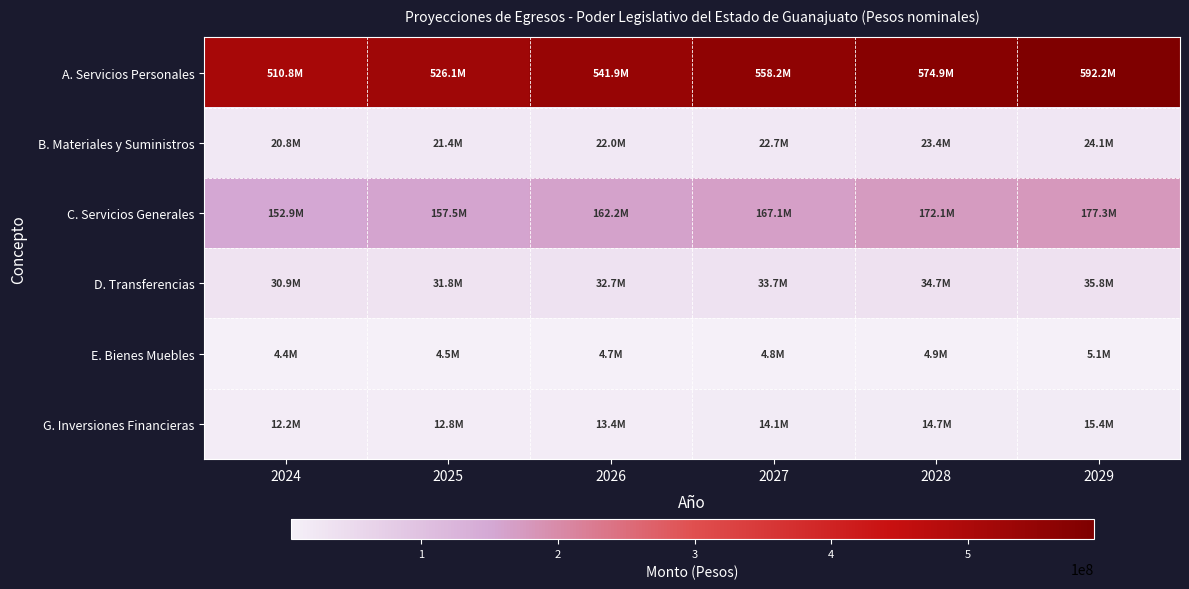

What is the total value across all series at 2025?

754155842